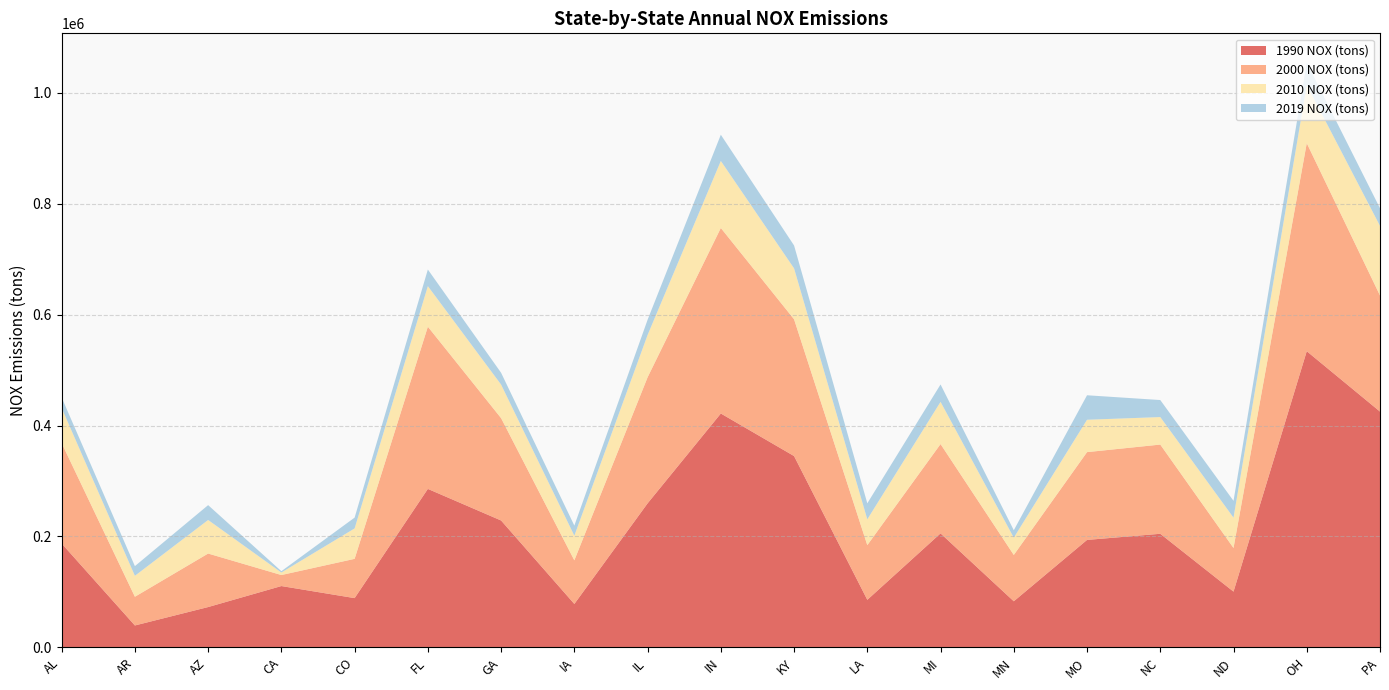

Reading left to right, transcribe all the data shown in this chart.

1990 NOX (tons): AL=187320	AR=39525	AZ=72730	CA=110601	CO=88848	FL=285785	GA=228804	IA=78309	IL=259730	IN=421752	KY=345010	LA=85772	MI=205587	MN=83139	MO=193778	NC=204851	ND=100553	OH=534054	PA=425206
2000 NOX (tons): AL=181102	AR=51775	AZ=96490	CA=19868	CO=70802	FL=292508	GA=184552	IA=78663	IL=227287	IN=334522	KY=246632	LA=98590	MI=161039	MN=83544	MO=158317	NC=160858	ND=78676	OH=375155	PA=209330
2010 NOX (tons): AL=63290	AR=37786	AZ=60524	CA=4502	CO=54876	FL=73148	GA=60522	IA=44443	IL=76300	IN=120924	KY=91824	LA=46575	MI=76130	MN=31173	MO=58364	NC=49611	ND=54744	OH=104839	PA=125486
2019 NOX (tons): AL=19002	AR=17447	AZ=26771	CA=2443	CO=19510	FL=29912	GA=21285	IA=18235	IL=27414	IN=47219	KY=41270	LA=28856	MI=31331	MN=13412	MO=44165	NC=30699	ND=30284	OH=40487	PA=31845